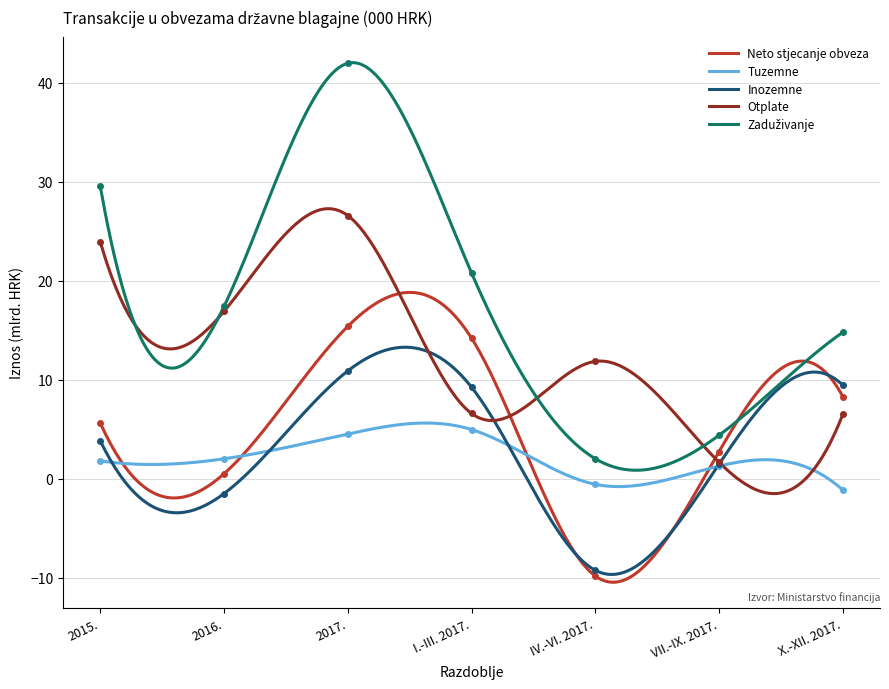

At how many categories does at least one series exceed 16?

4